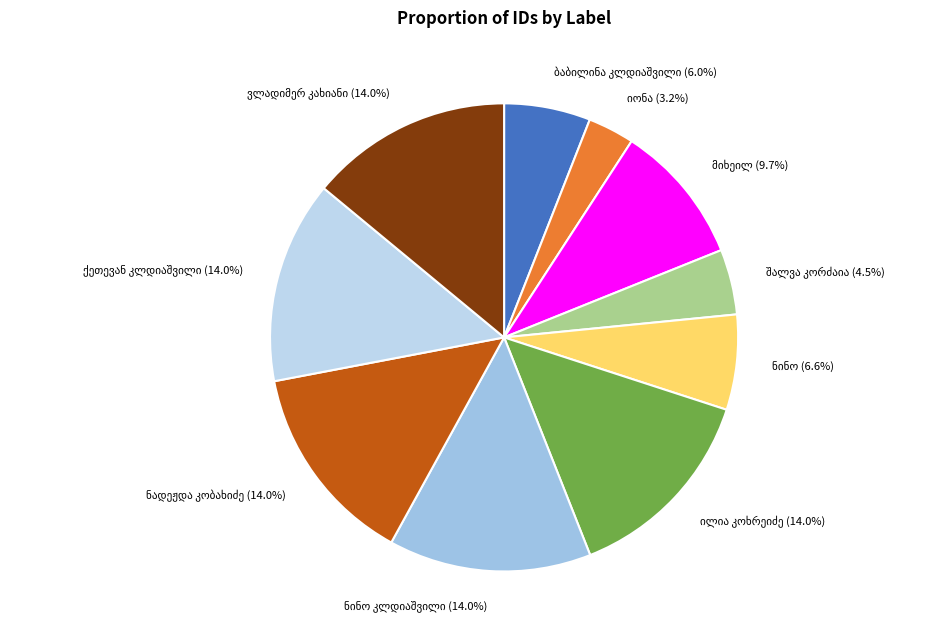

Which has a higher value, იონა სოლომონის ძე კობახიძე or მიხეილ იოსების ძე კუჭავა?

მიხეილ იოსების ძე კუჭავა